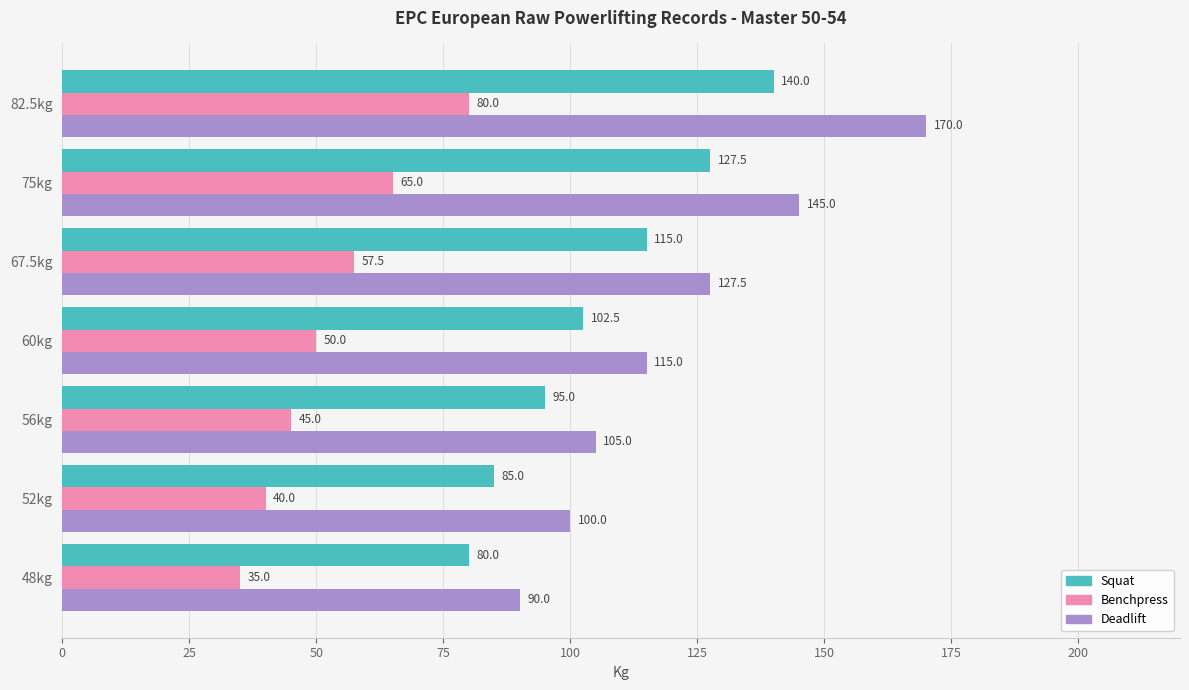

Which category has the highest value in the Deadlift series?

82.5kg